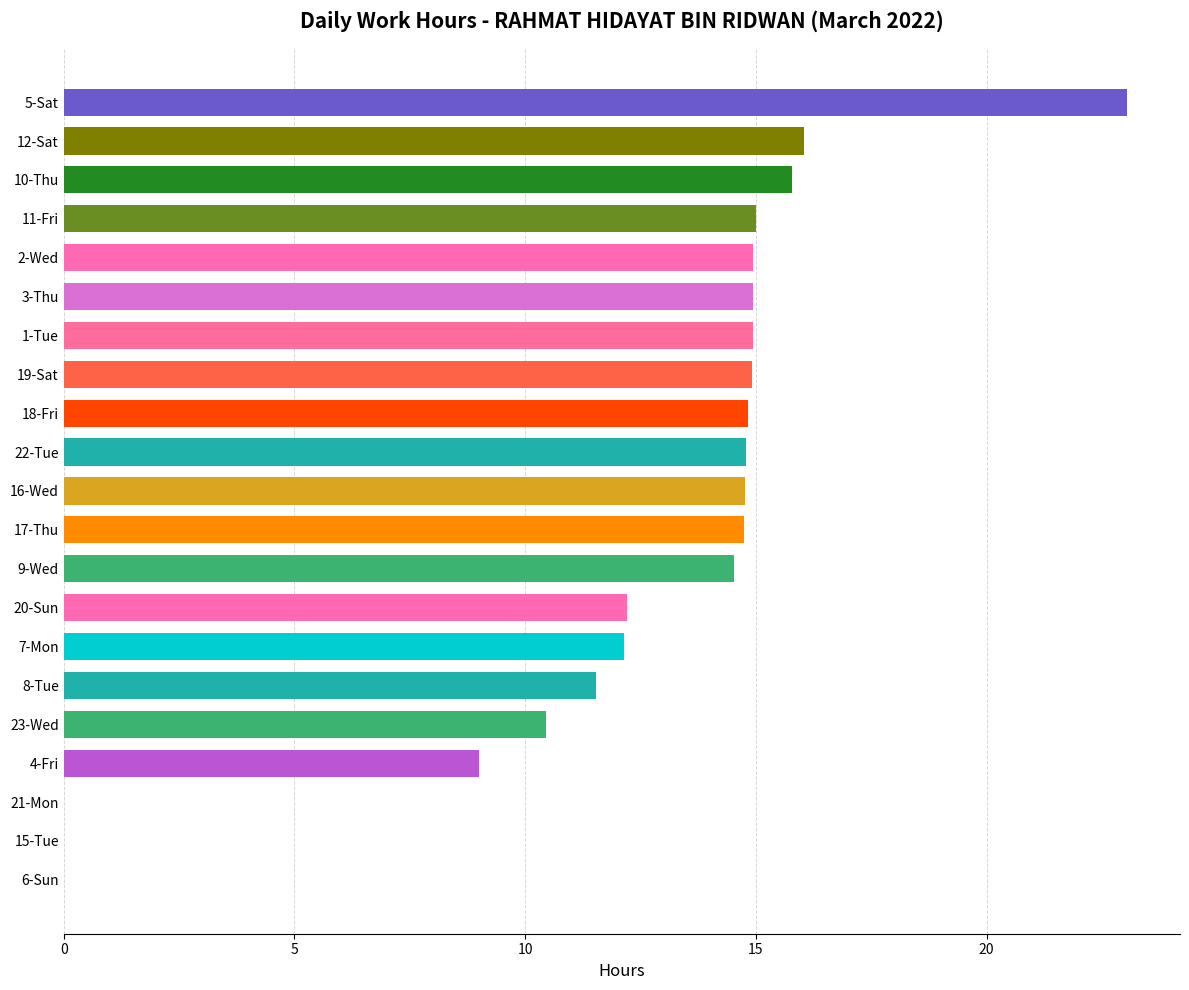

What value does the data have at 22-Tue?

14.8